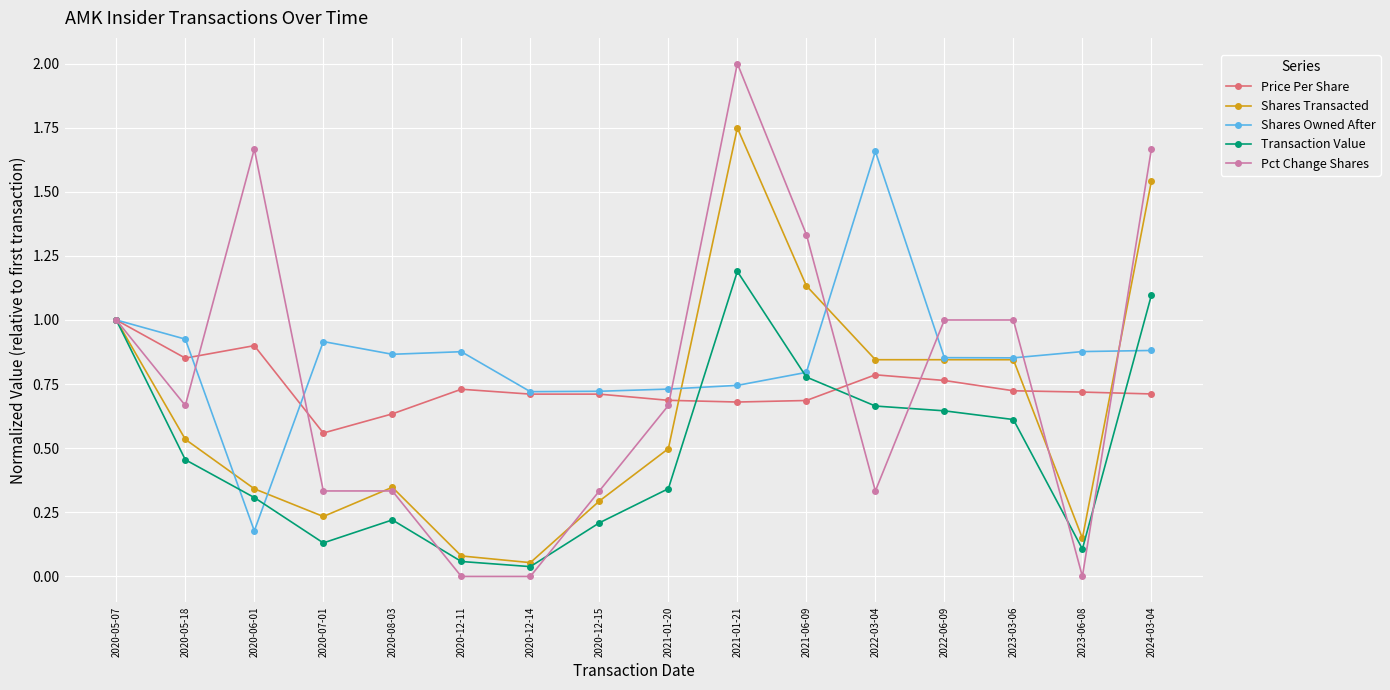

How many lines are shown in the chart?

5